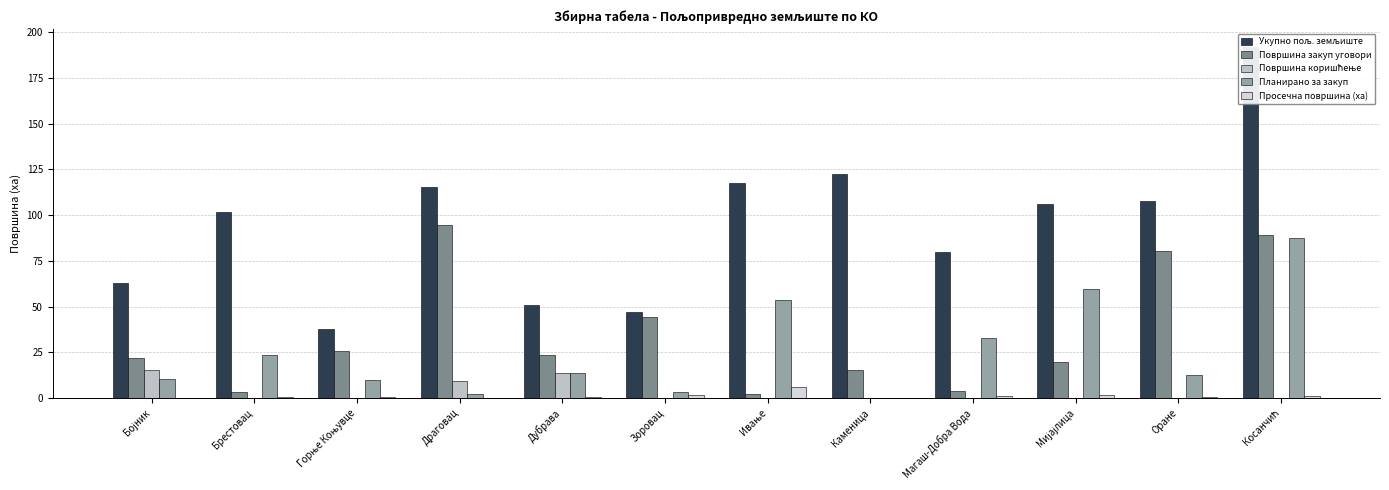

How many bars are there in each group?

5